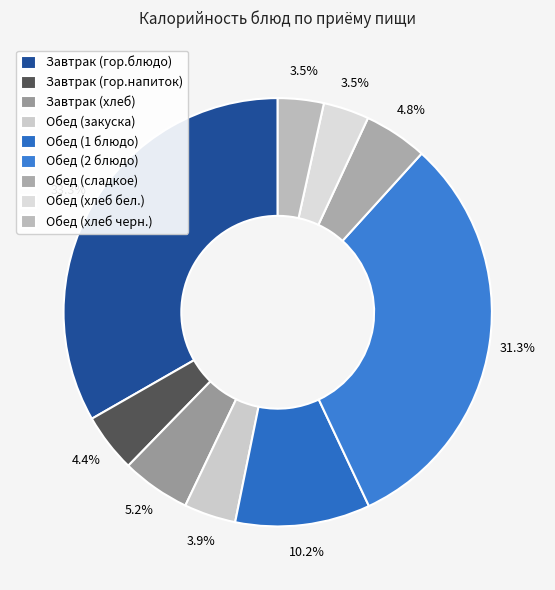

The Обед (хлеб черн.) slice represents 3% of the pie. True or false?

True